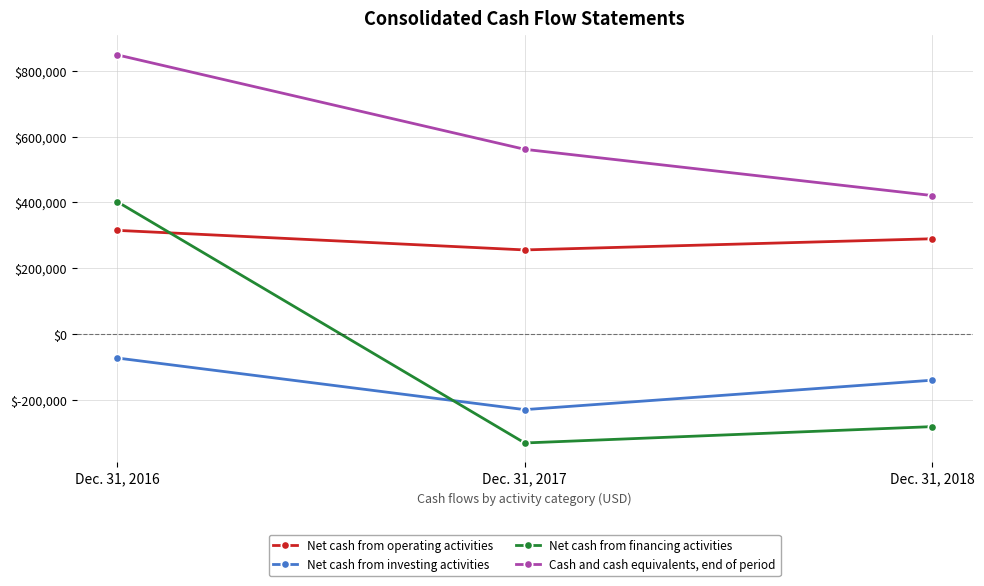

The Net cash from investing activities series shows -73257 at Dec. 31, 2016. True or false?

True